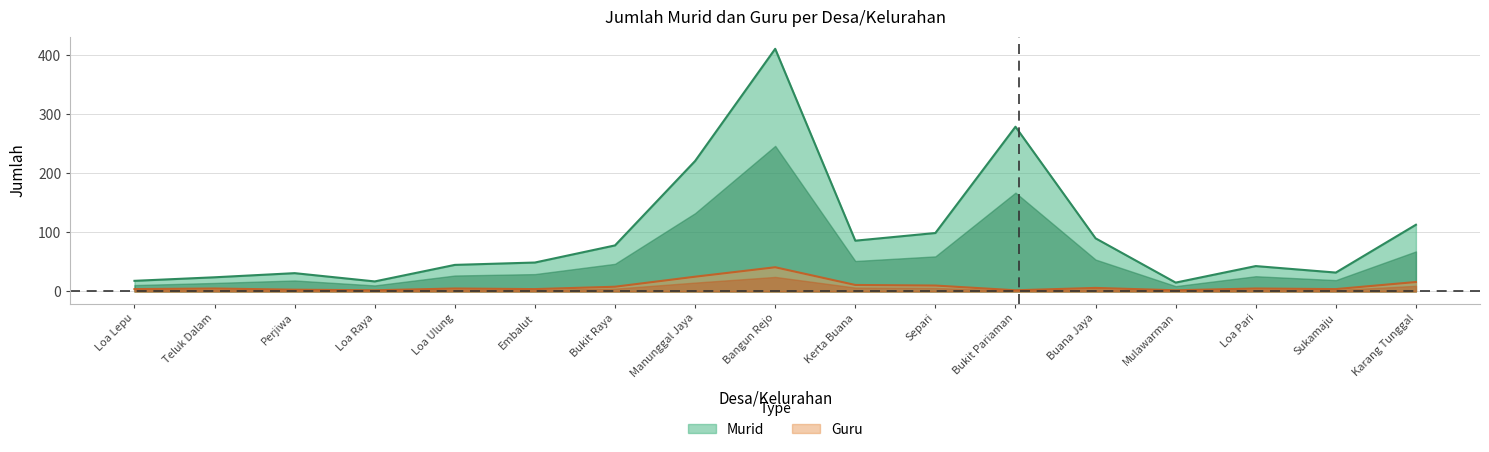

True or false: Murid and Guru intersect in this chart.

False